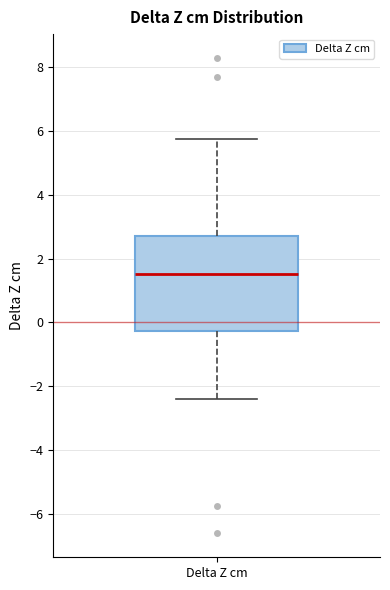

Read this box plot against the y-axis: the position of the median line, the range covered by the box, and the ends of both whiskers. The values are not printed on the chart, so give them approximately, as read against the axis.

median 1.6, box -0.2 to 2.8, whiskers -2.4 to 5.8